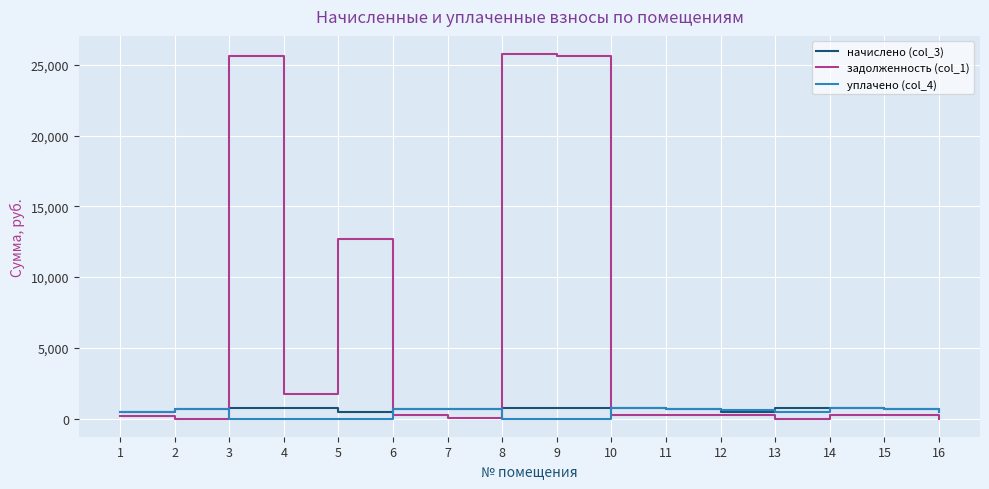

What are all the series names shown in the legend?

начислено (col_3), задолженность (col_1), уплачено (col_4)